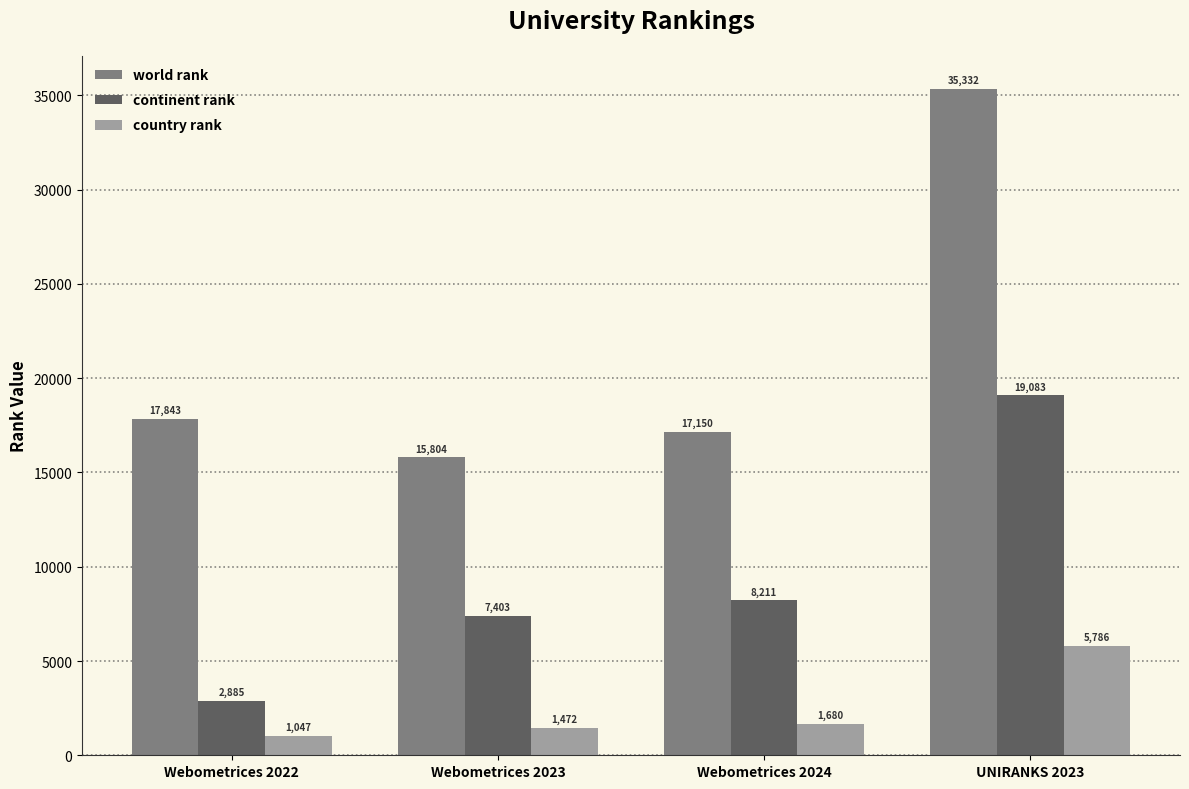

List the series in order of their overall mean, lowest first.

country rank, continent rank, world rank